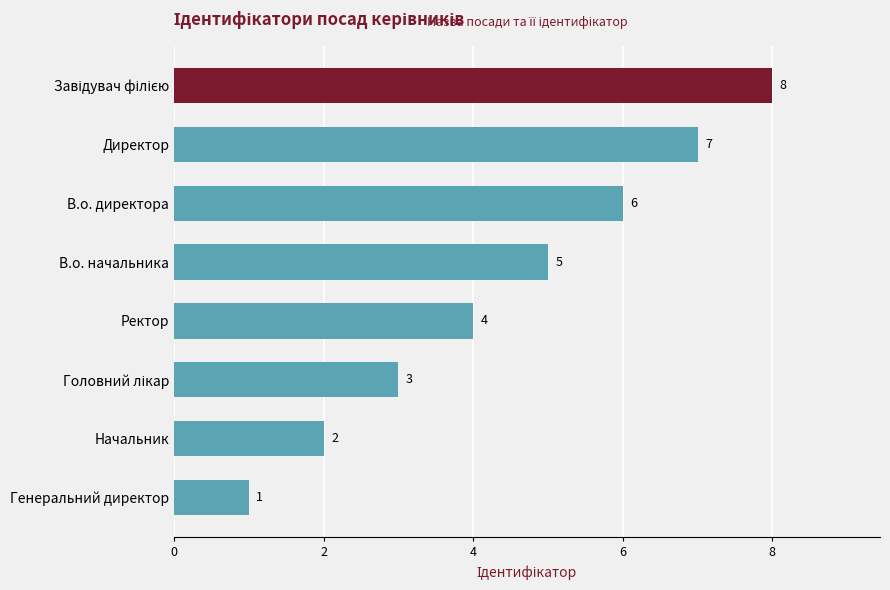

How many values are between 3 and 7?

5